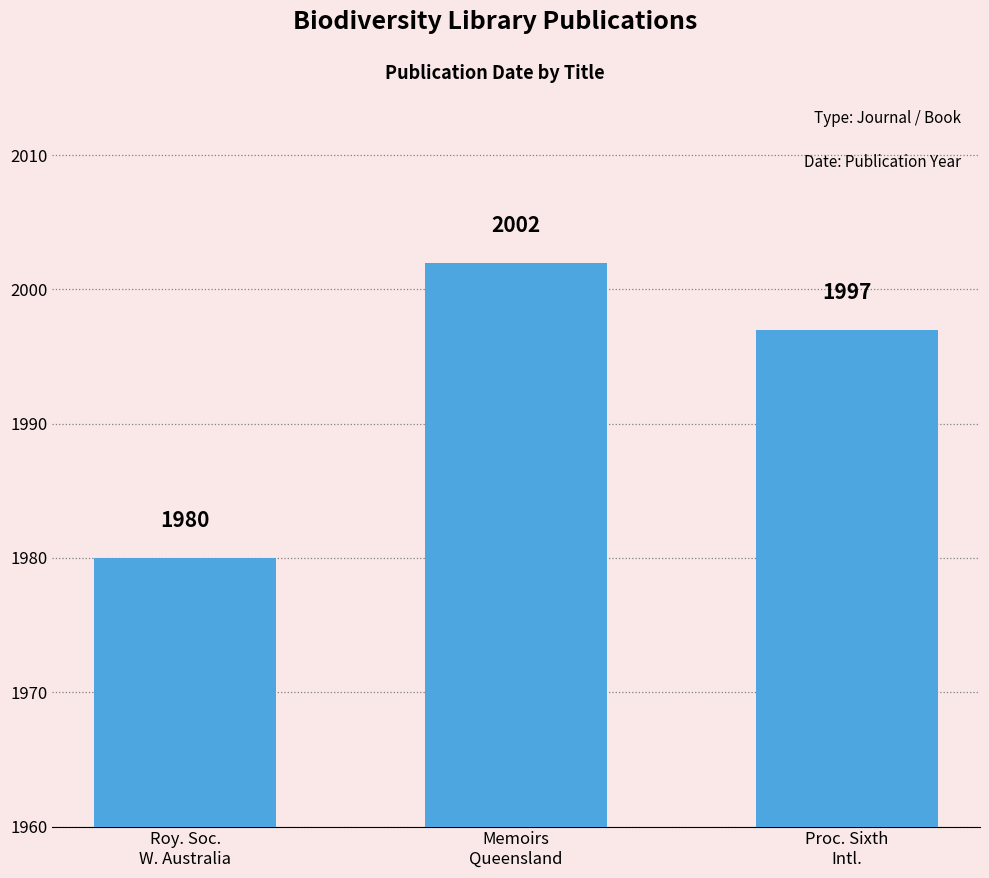

True or false: the data shows 615 at Memoirs
Queensland.

False